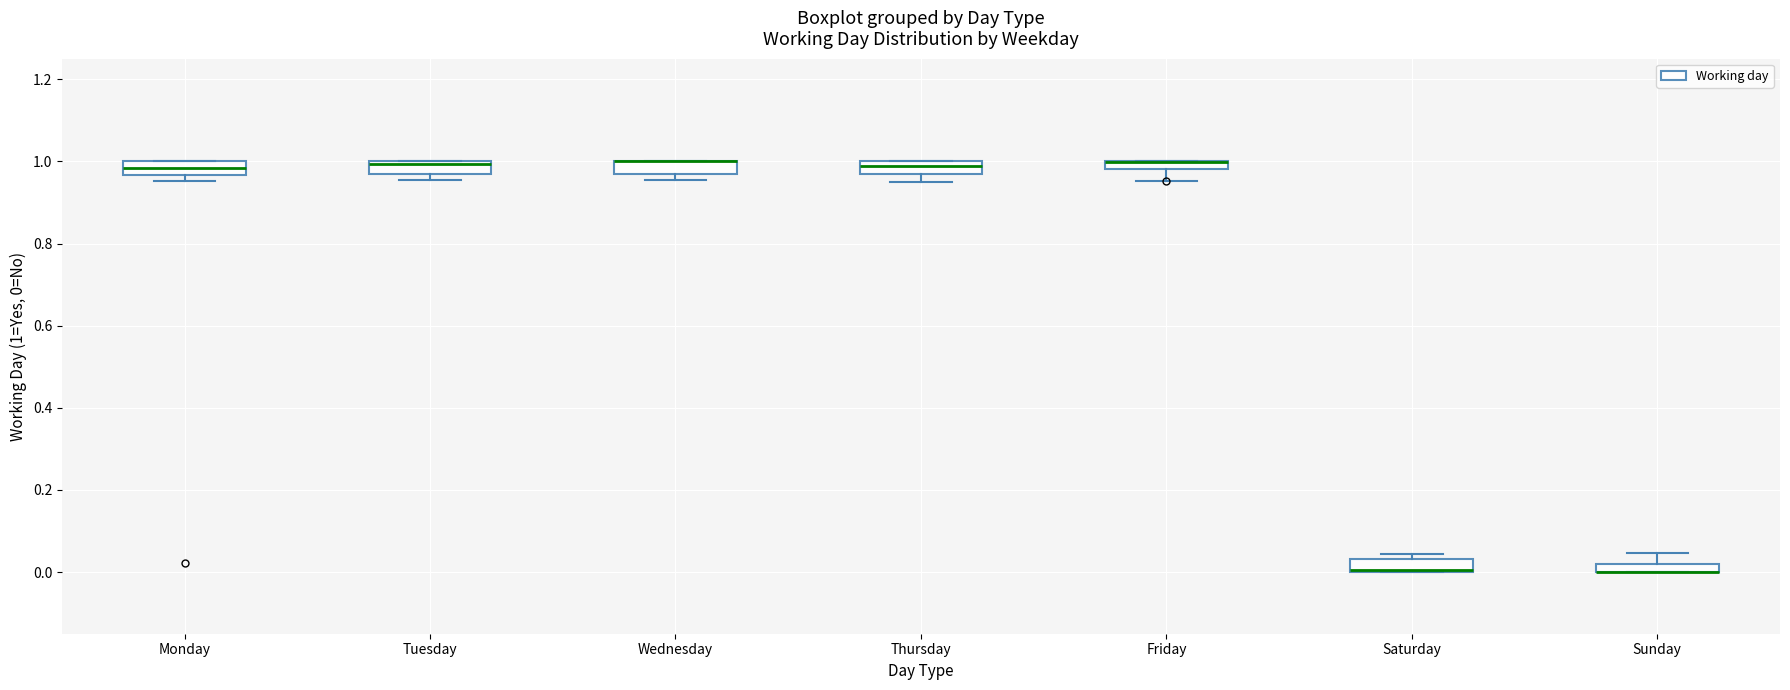

Where is the lower edge of the box for Friday on the y-axis? The values are not printed on the chart, so give them approximately, as read against the axis.

0.98